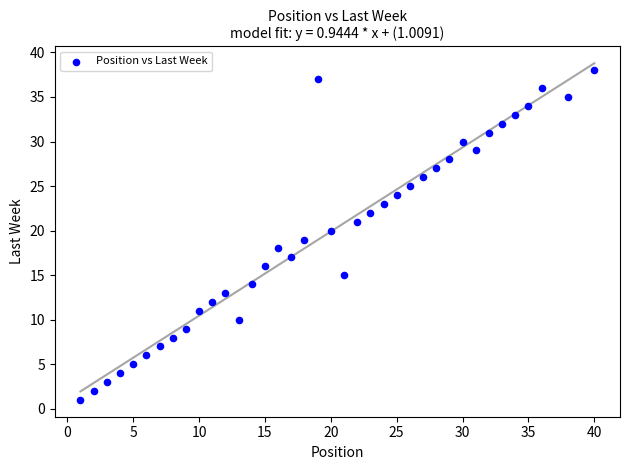

What is the range of X values (max minus min)?

39